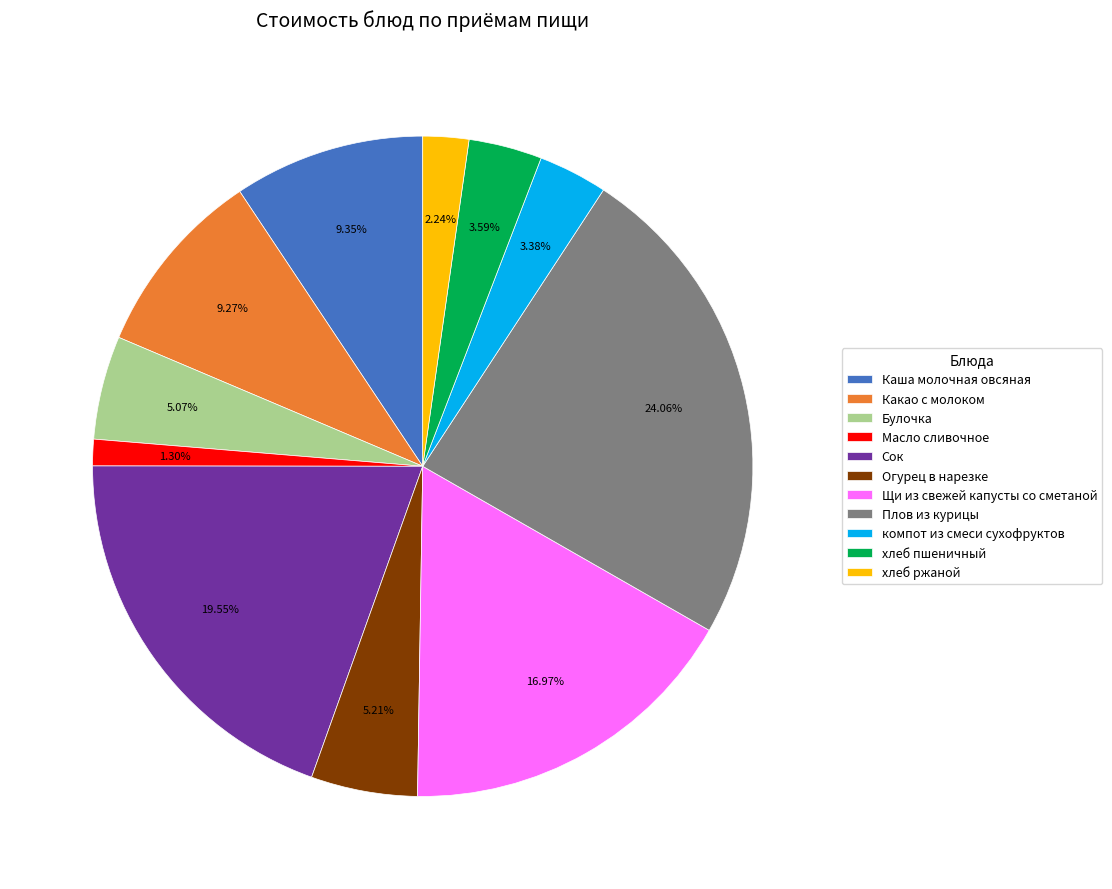

Combined, what portion of the pie is Масло сливочное and Щи из свежей капусты со сметаной?

18.3%